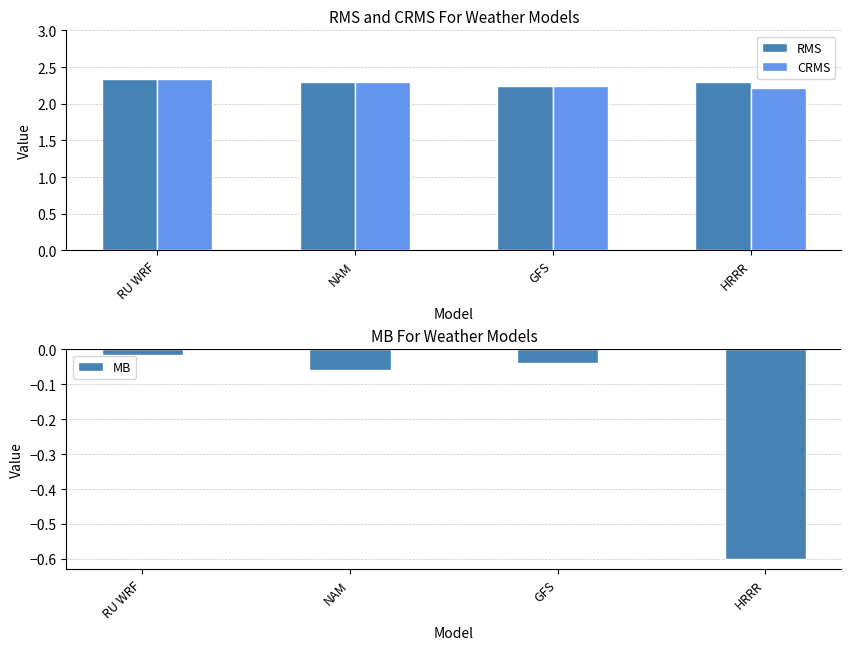

What is the difference between the second highest and minimum values in the CRMS series?

0.1